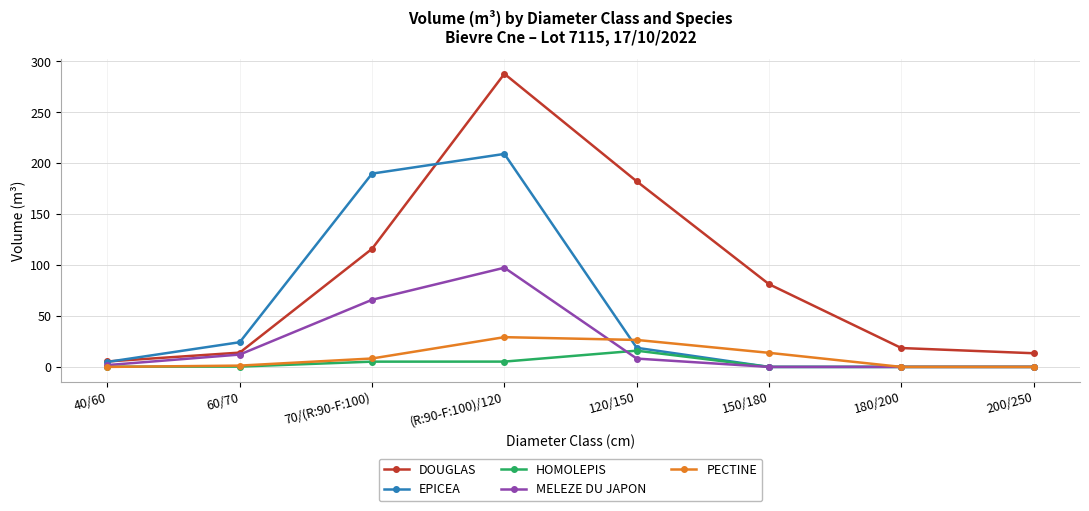

Rank the series at (R:90-F:100)/120 from highest to lowest value.

DOUGLAS, EPICEA, MELEZE DU JAPON, PECTINE, HOMOLEPIS